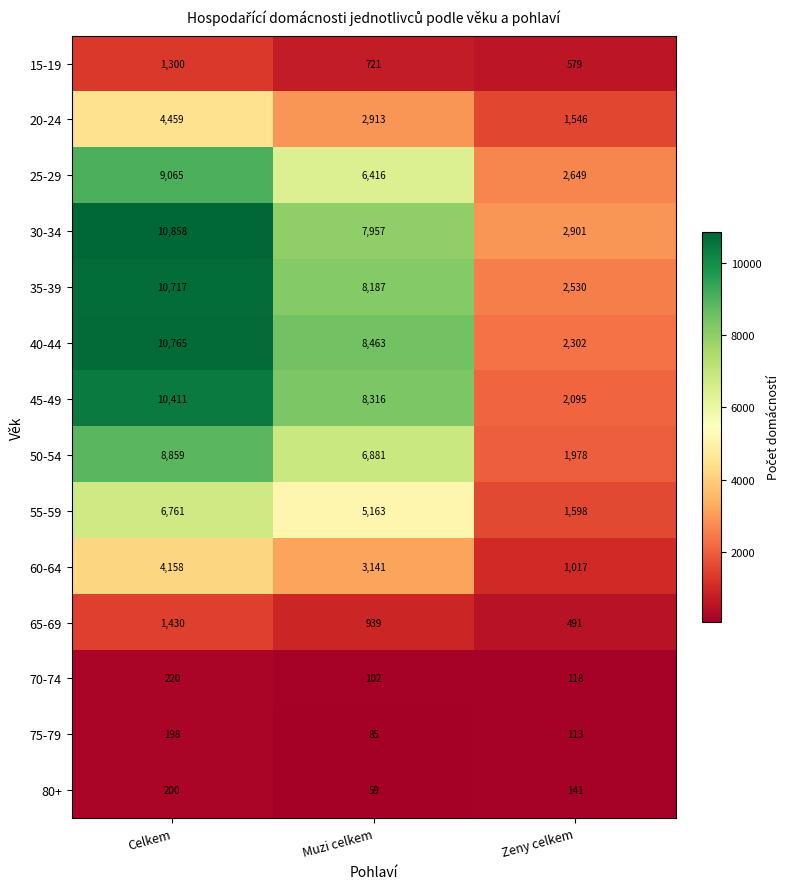

At which category is the sum across all series the highest?

Celkem